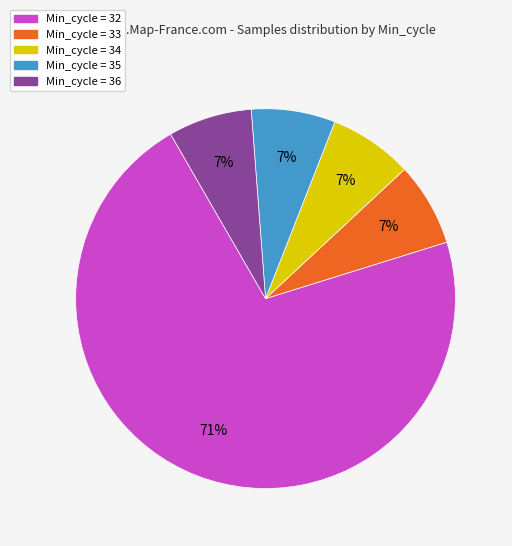

Does any single category account for the majority?

Yes